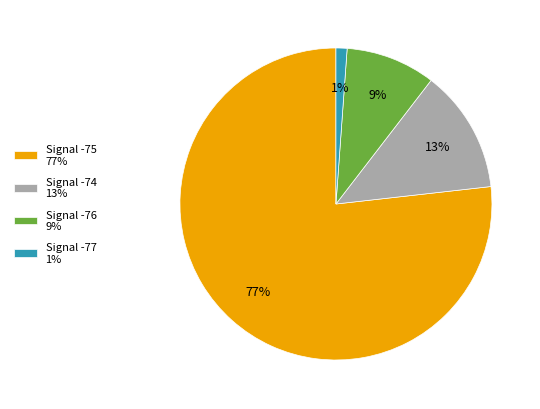

Count the number of slices in the pie.

4